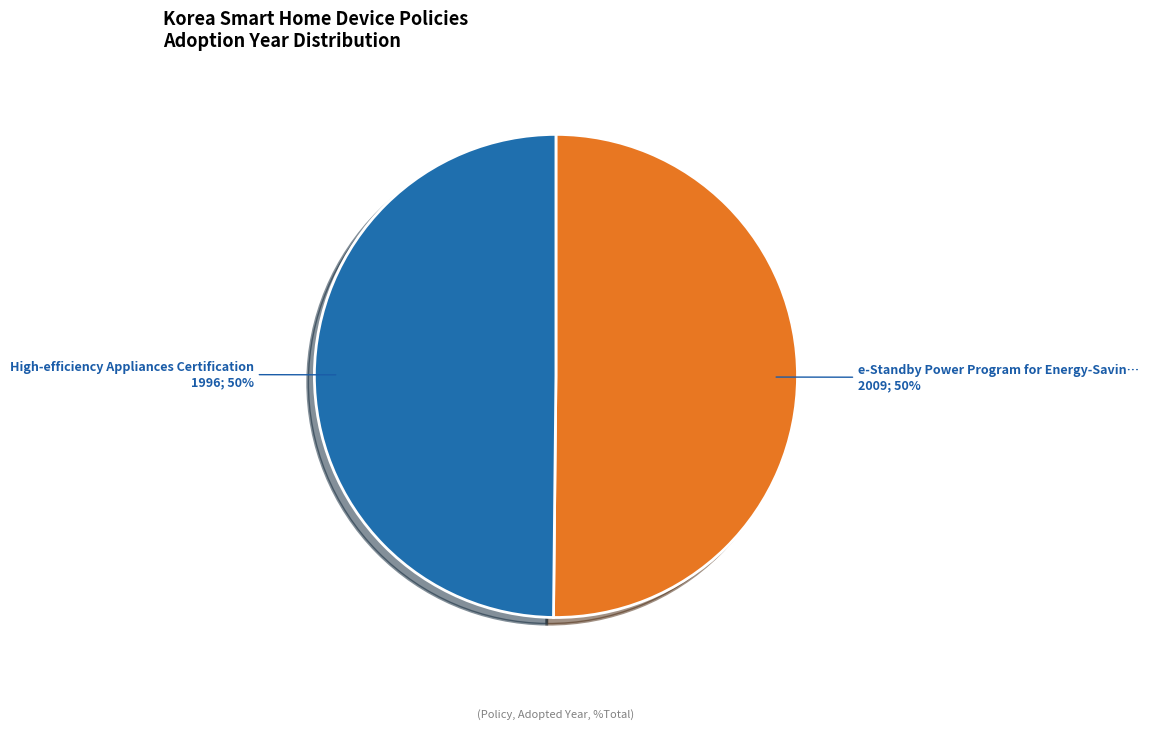

To the nearest percent, what is the average slice percentage?

50%